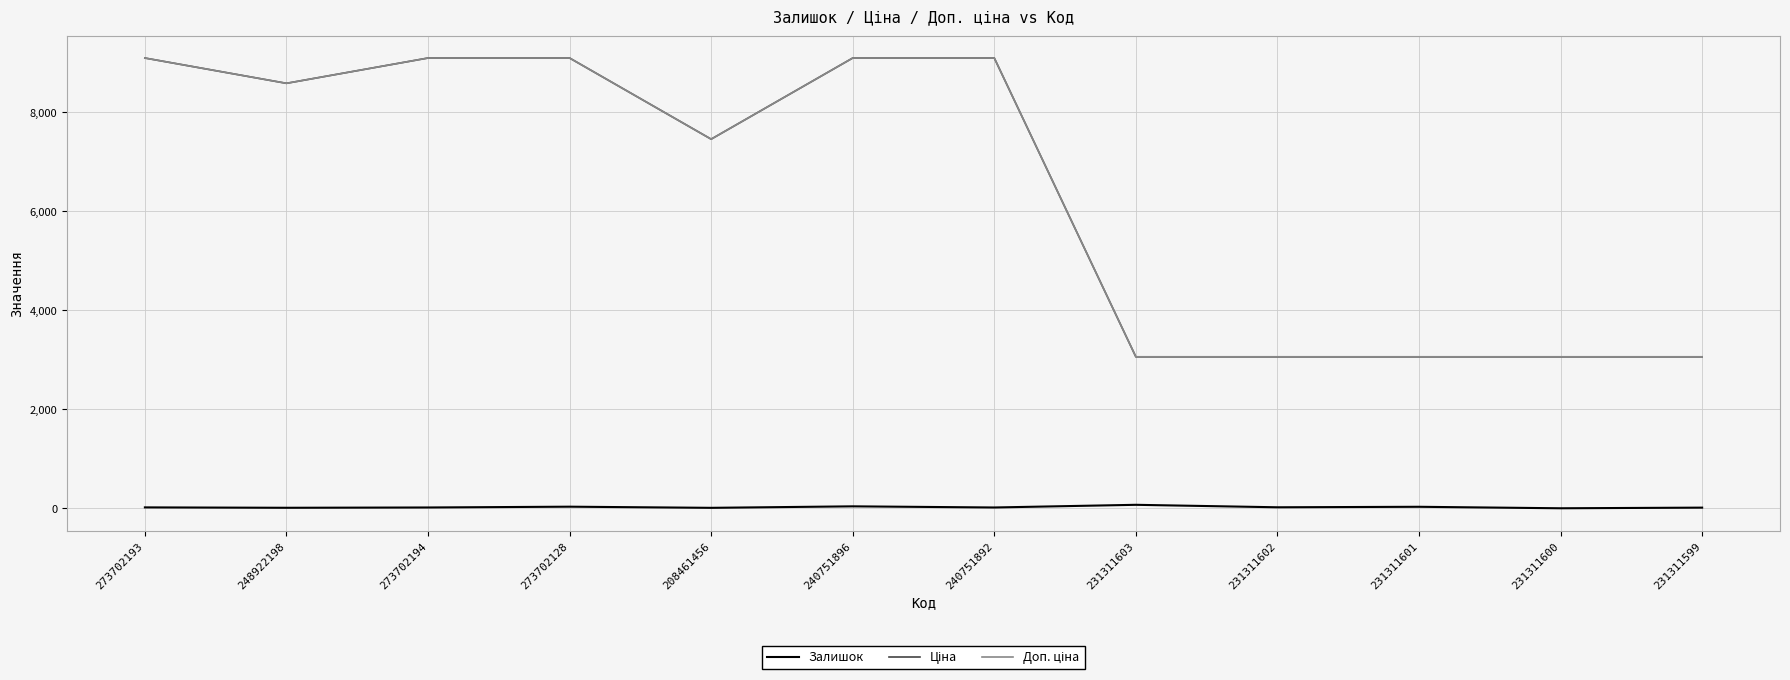

Is it true that Залишок equals 20.0 at 273702193?

True